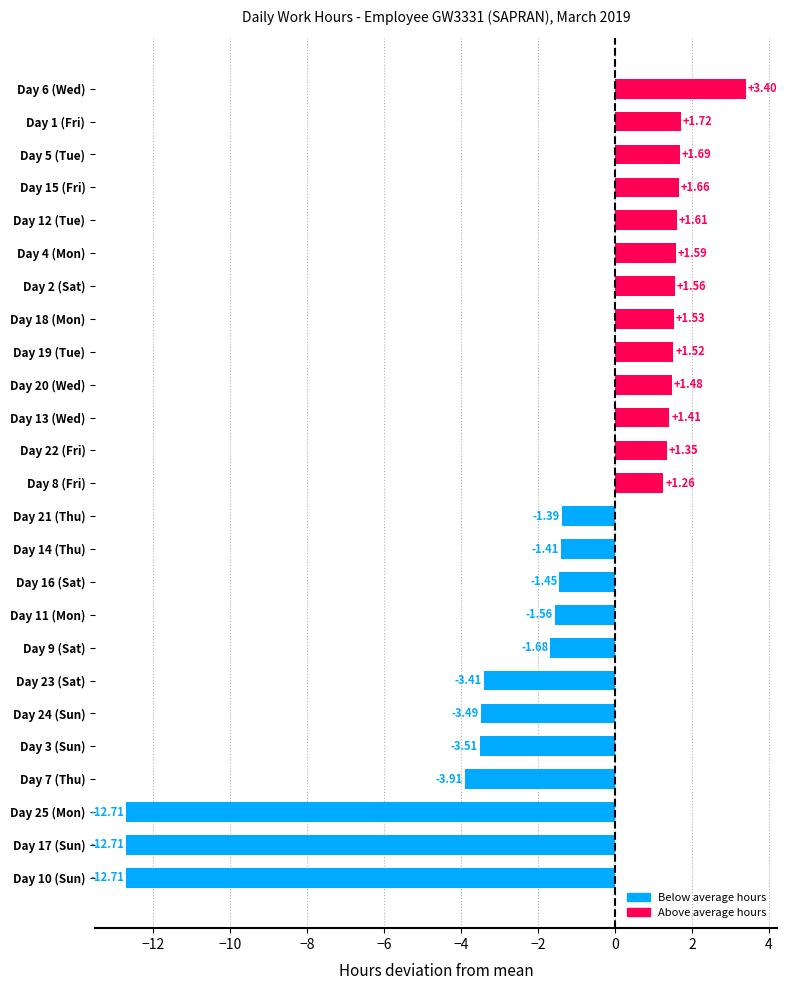

What is the change in value from Day 11 (Mon) to Day 12 (Tue)?

+3.2